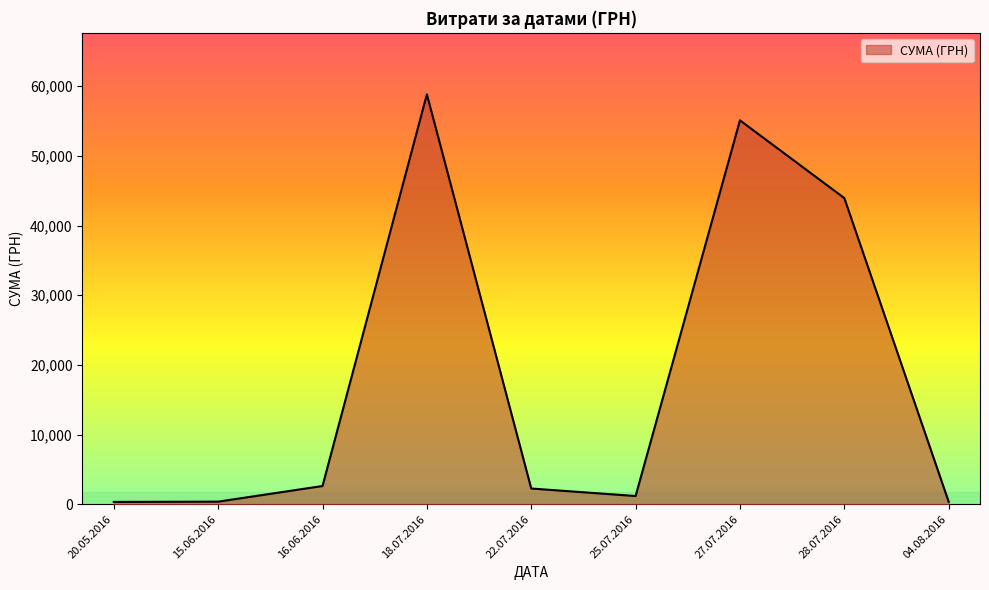

At which label is the value closest to 29585?

28.07.2016